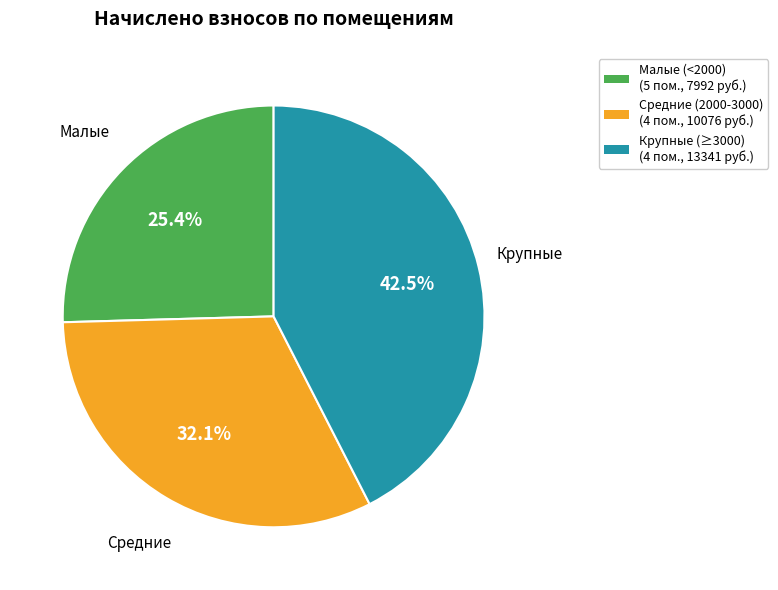

Does any single category account for the majority?

No